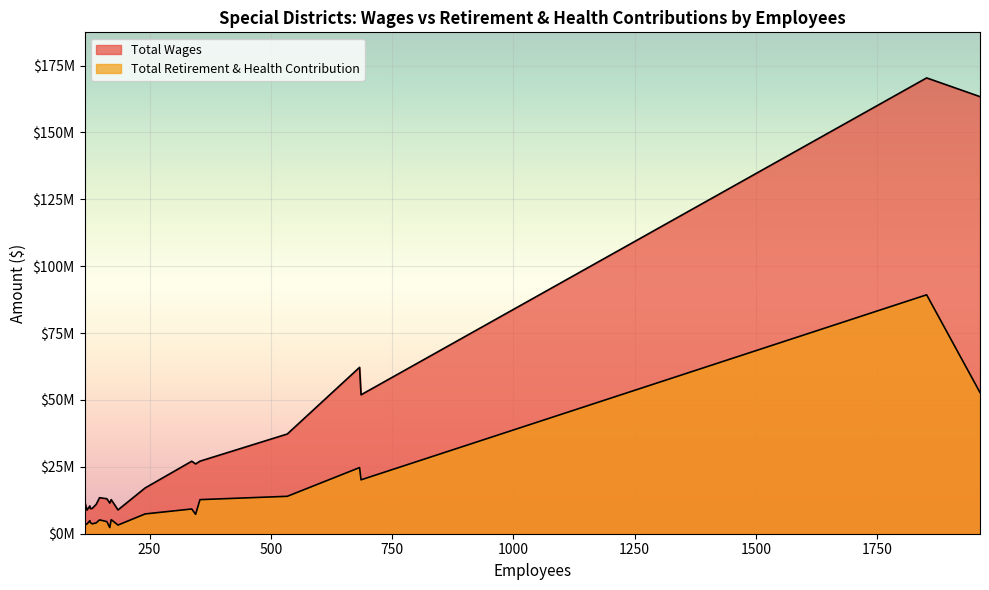

True or false: Total Wages and Total Retirement & Health Contribution intersect in this chart.

False